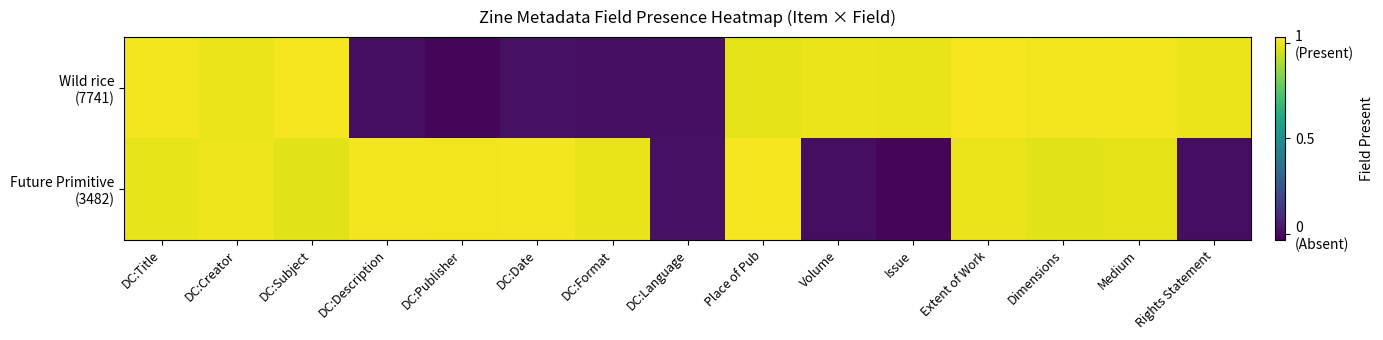

List the series in order of their peak value, highest first.

Wild rice (7741), Future Primitive (3482)